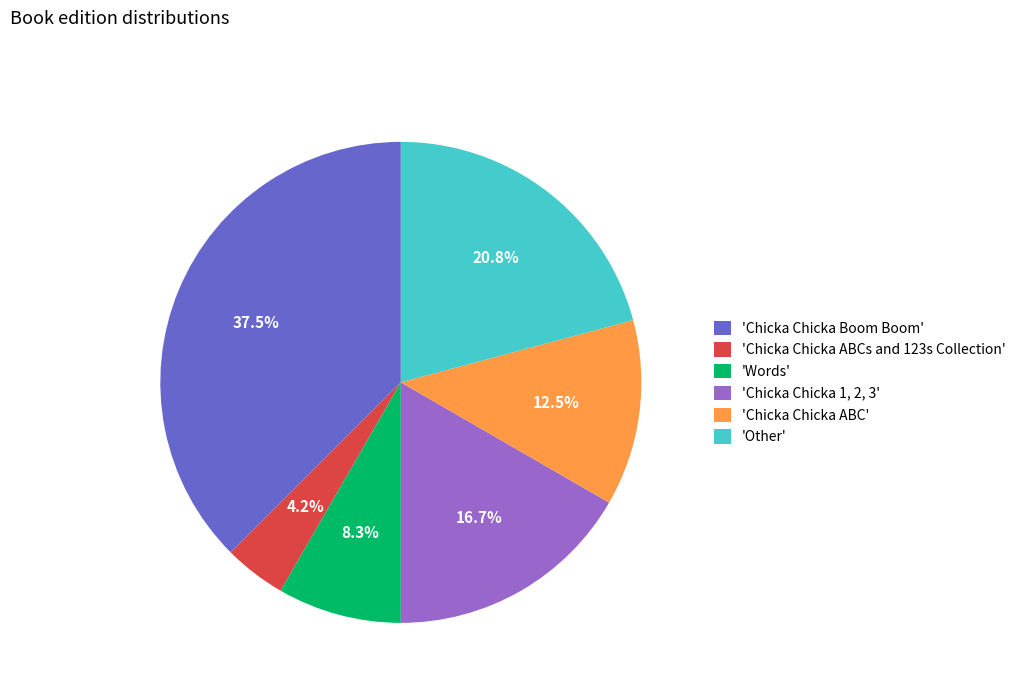

What is the largest slice in the pie chart?

'Chicka Chicka Boom Boom'